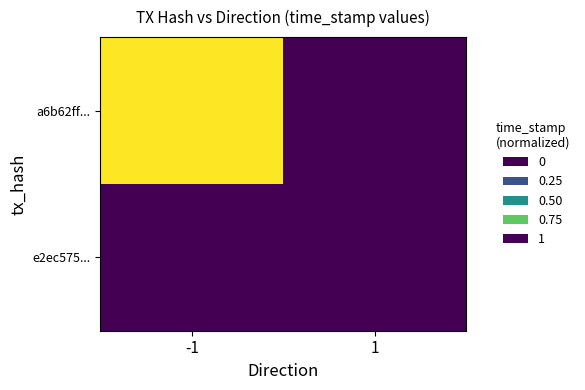

Reading left to right, what are all the values shown in this chart?

a6b62ff...: -1=1	1=0
e2ec575...: -1=0	1=0